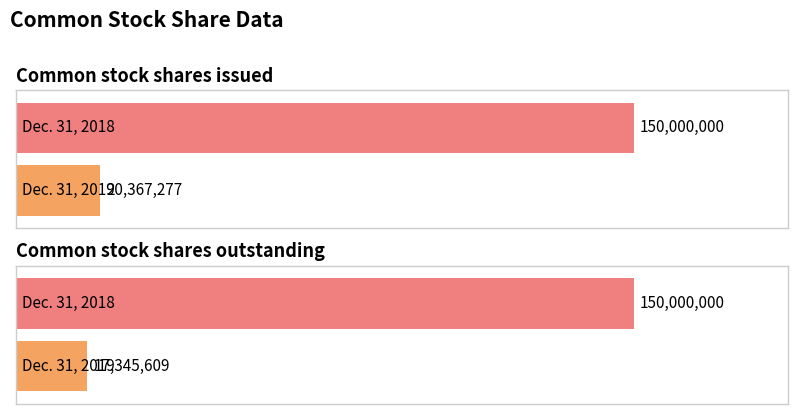

How many categories are shown in the chart?

2